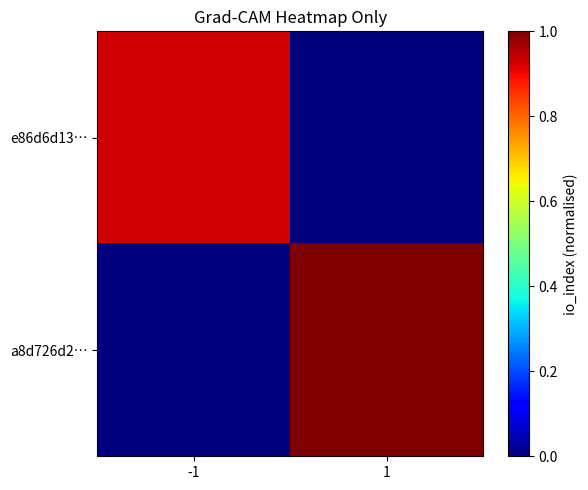

What is the maximum value shown in the chart?

14